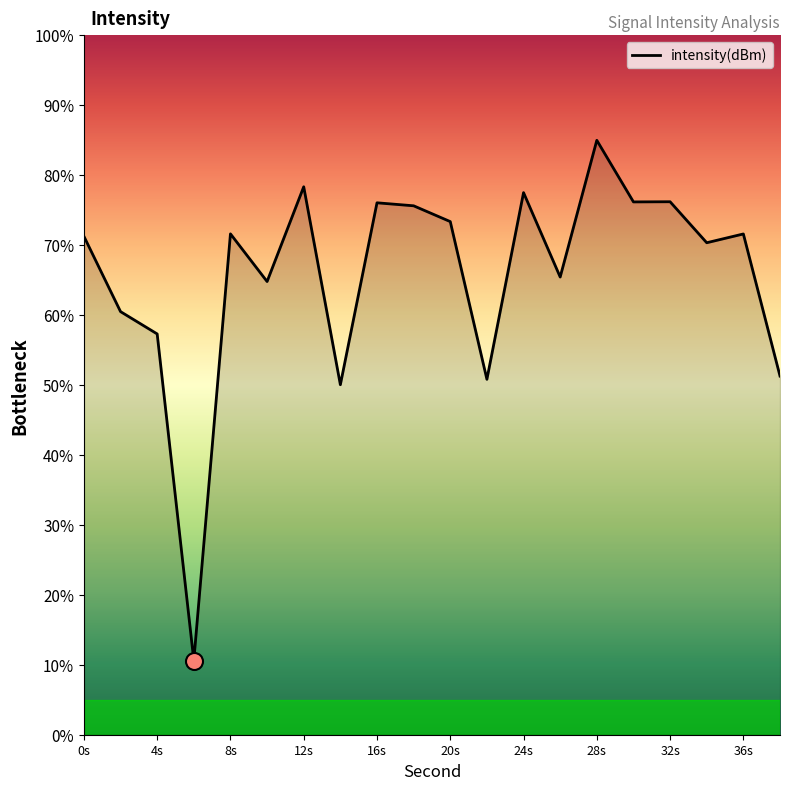

What is the maximum value shown in the chart?

85.0